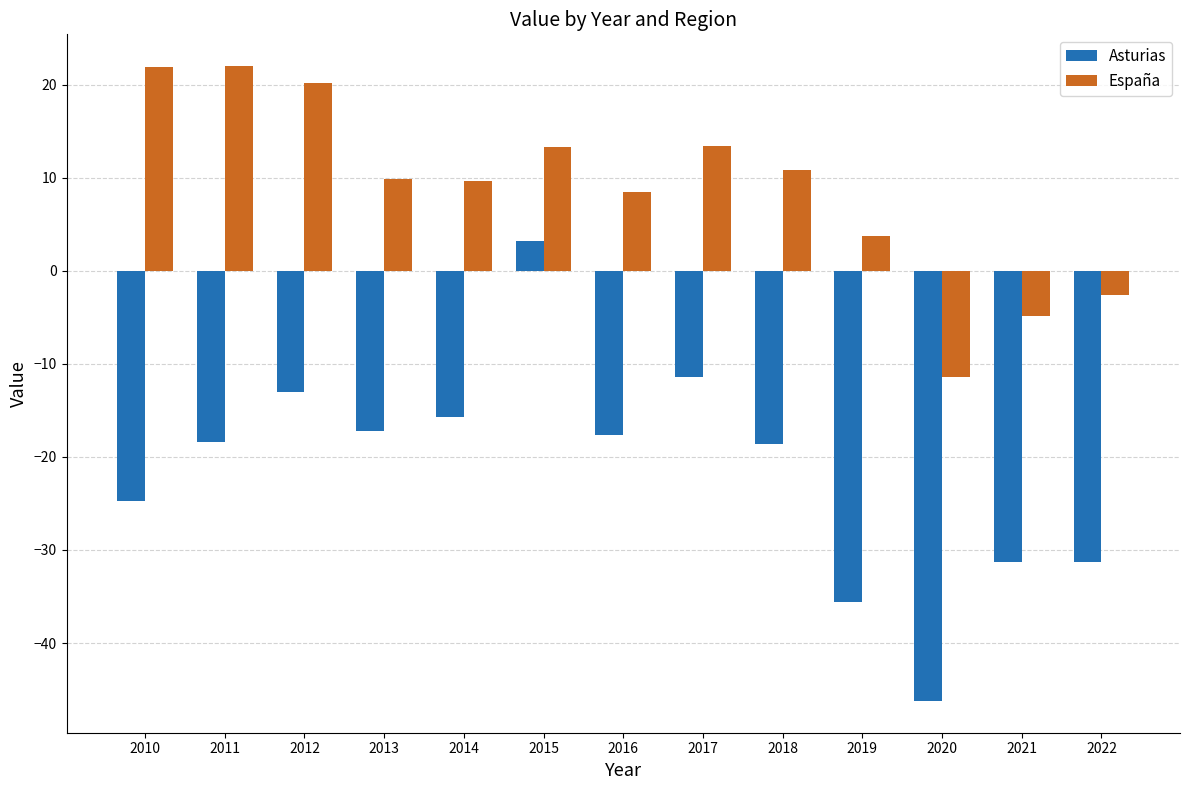

What is the approximate value of Asturias at 2011?

-18.3